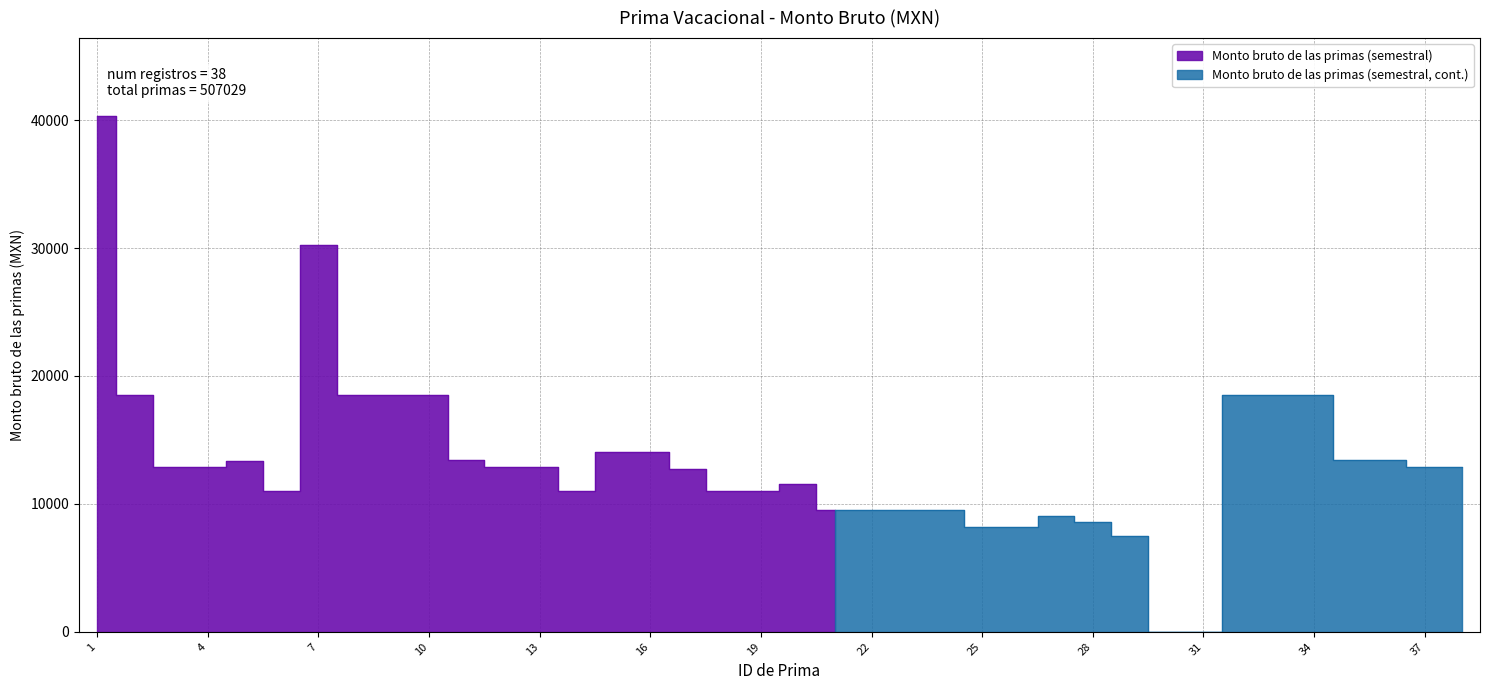

At which category does the data reach its first local valley?

6